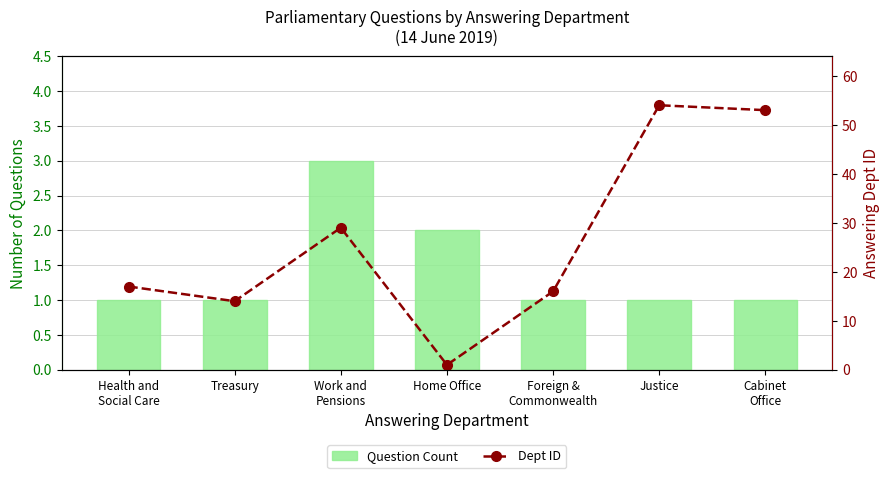

What is the value of the Dept ID bar at the 4th from the left?

1